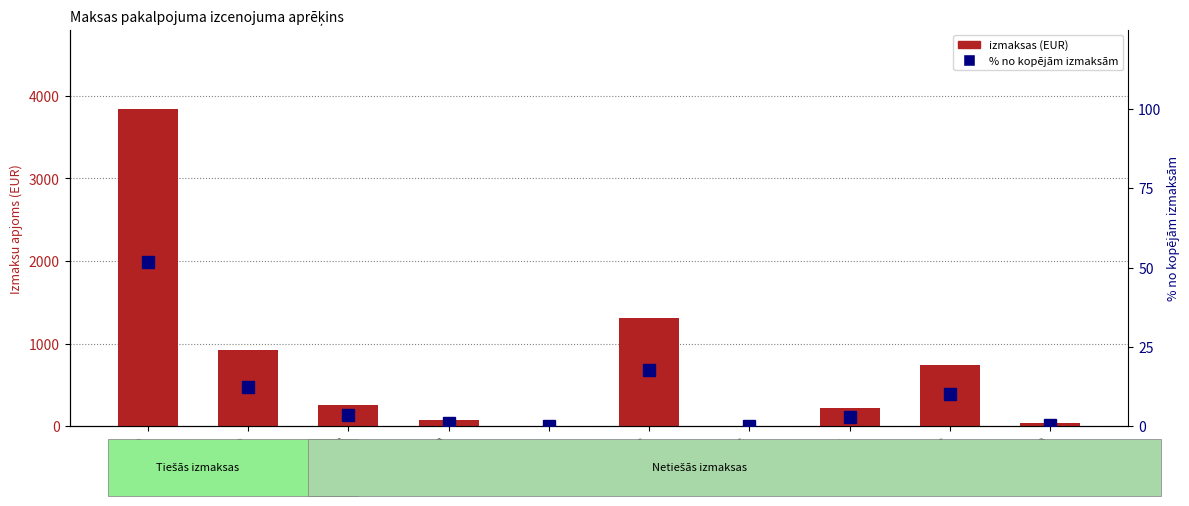

The value of izmaksas (EUR) at EEK 2312 is 1310.7. True or false?

True